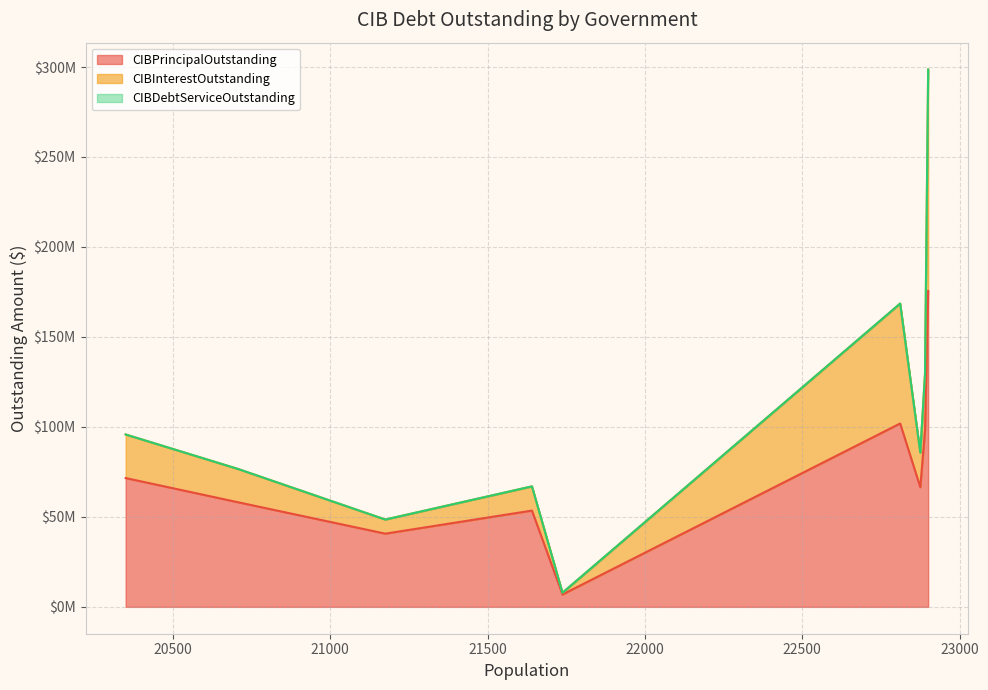

Does the chart have visible grid lines?

Yes